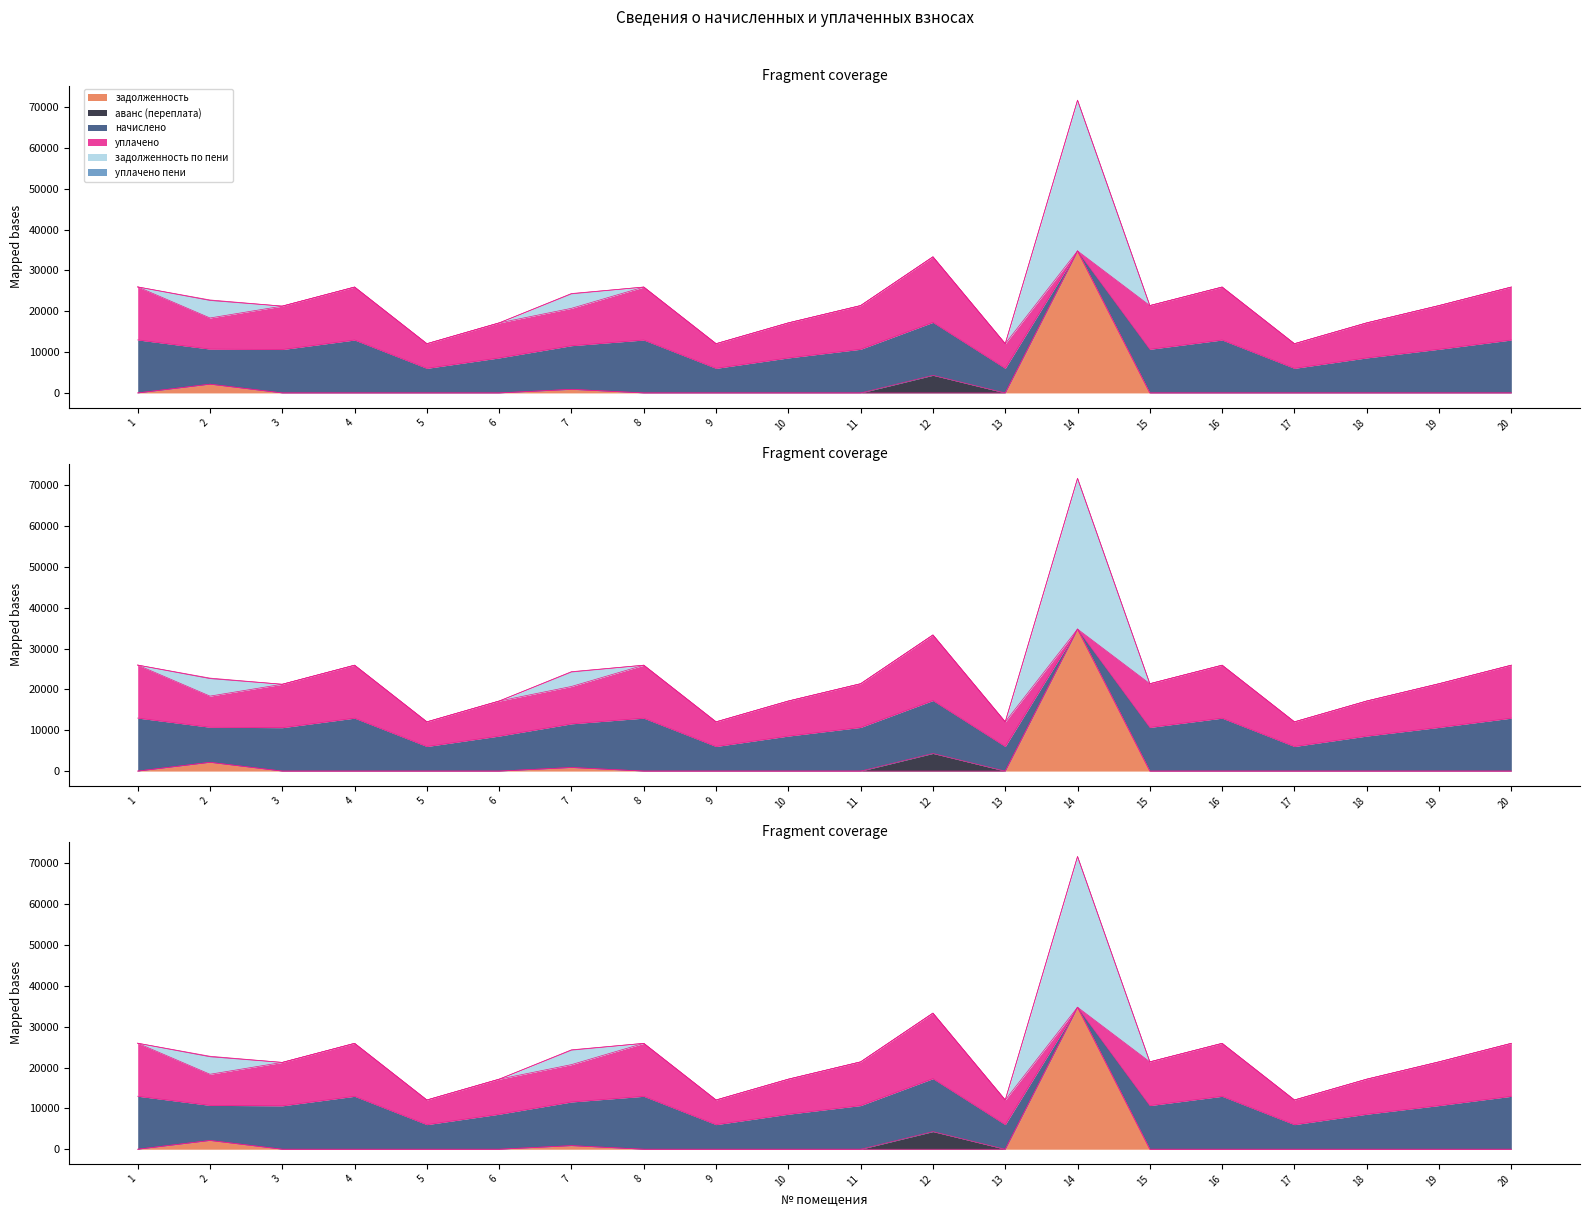

What is the average value of the задолженность series?

1890.2